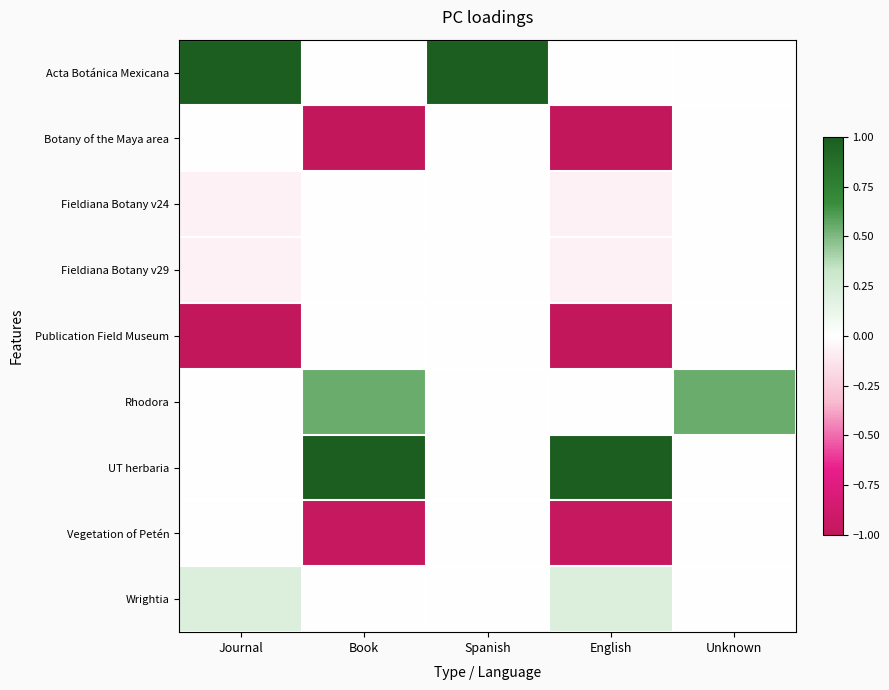

Reading right to left, list all the values displayed in this chart.

Acta Botánica Mexicana: Unknown=0.0	English=0.0	Spanish=1.6	Book=0.0	Journal=1.6
Botany of the Maya area: Unknown=0.0	English=-1.0	Spanish=0.0	Book=-1.0	Journal=0.0
Fieldiana Botany v24: Unknown=0.0	English=-0.1	Spanish=0.0	Book=0.0	Journal=-0.1
Fieldiana Botany v29: Unknown=0.0	English=-0.1	Spanish=0.0	Book=0.0	Journal=-0.1
Publication Field Museum: Unknown=0.0	English=-1.0	Spanish=0.0	Book=0.0	Journal=-1.0
Rhodora: Unknown=0.6	English=0.0	Spanish=0.0	Book=0.6	Journal=0.0
UT herbaria: Unknown=0.0	English=1.0	Spanish=0.0	Book=1.0	Journal=0.0
Vegetation of Petén: Unknown=0.0	English=-1.0	Spanish=0.0	Book=-1.0	Journal=0.0
Wrightia: Unknown=0.0	English=0.2	Spanish=0.0	Book=0.0	Journal=0.2